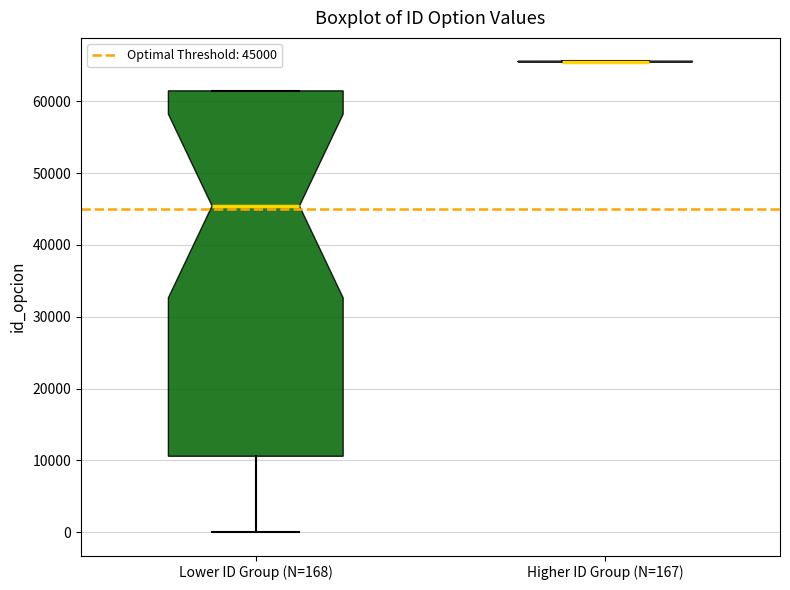

Comparing the boxes themselves (not the whiskers), which one is the tallest?

Lower ID Group (N=168)